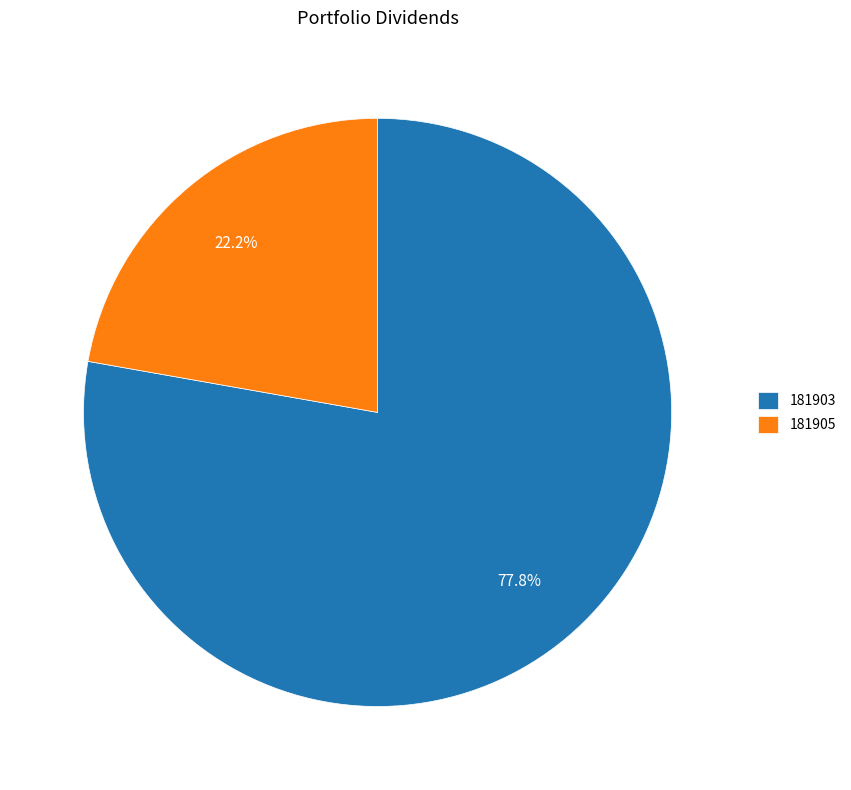

Which category has the biggest portion of the pie?

181903